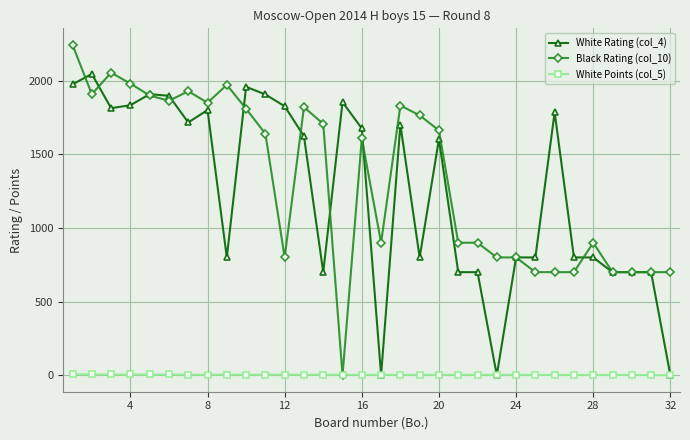

Which series has the widest spread of values?

Black Rating (col_10)